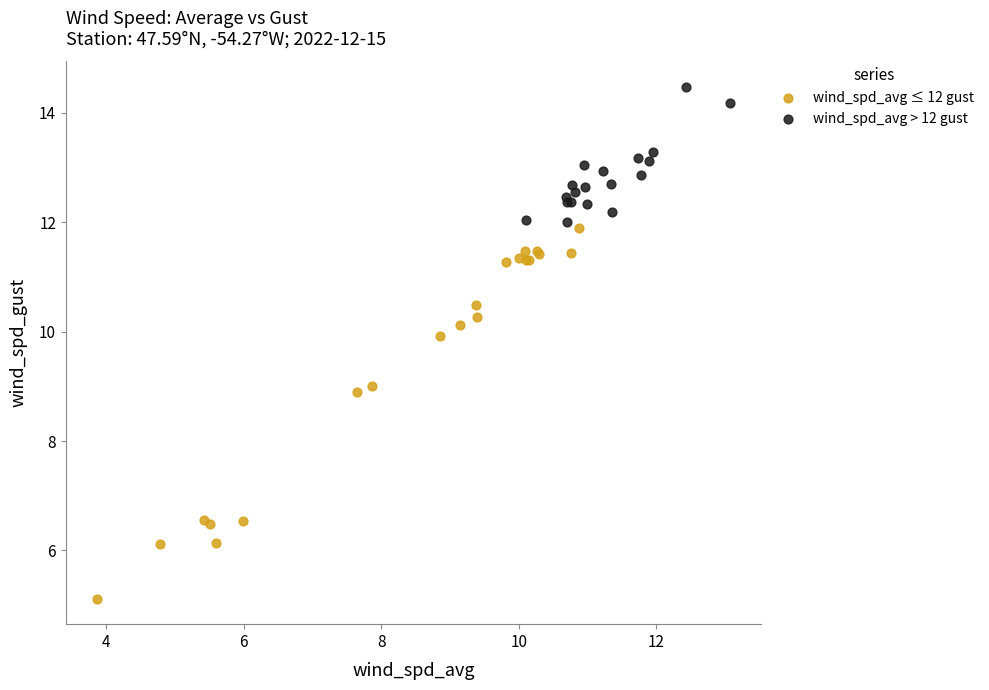

Which series reaches the minimum Y coordinate?

wind_spd_avg ≤ 12 gust